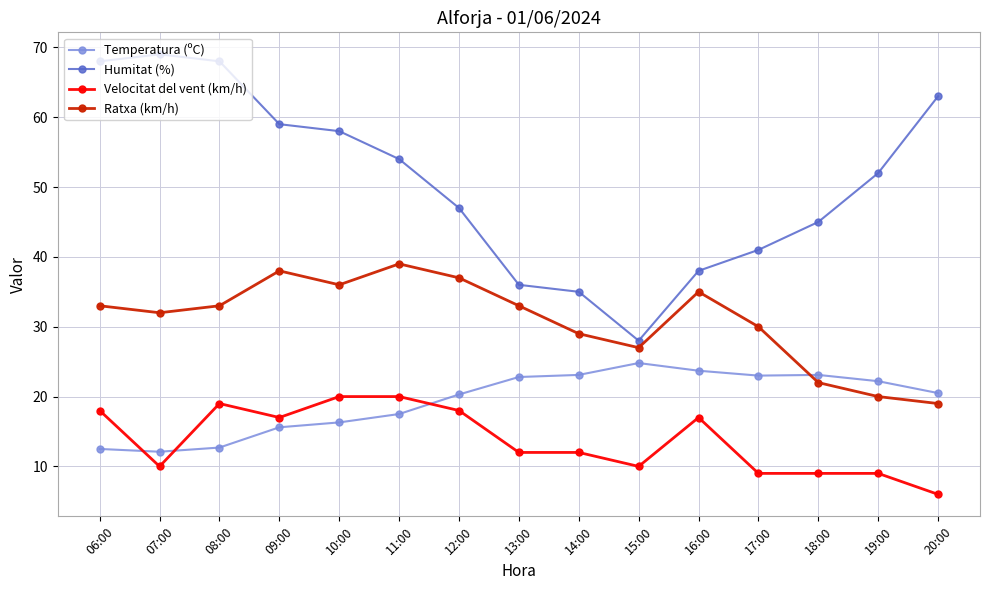

List the series in order of their peak value, lowest first.

Velocitat del vent (km/h), Temperatura (ºC), Ratxa (km/h), Humitat (%)